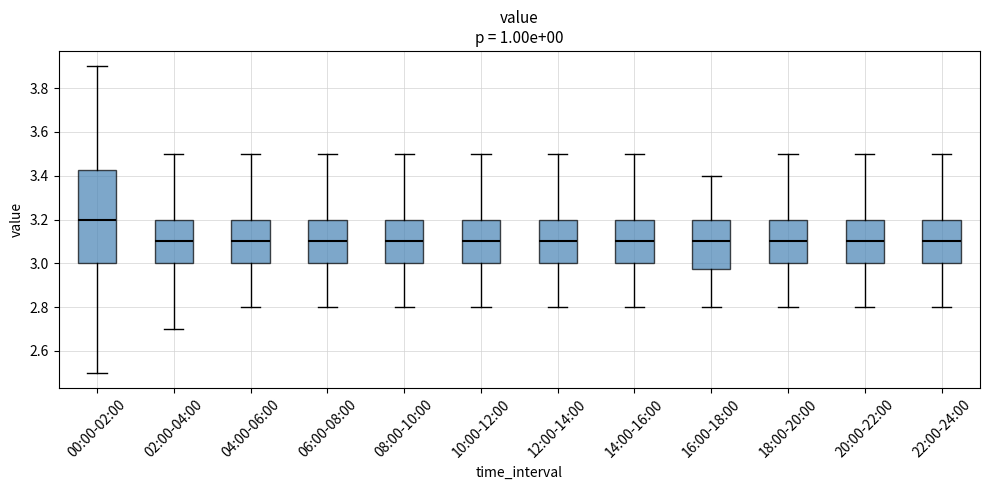

Reading left to right, transcribe this box plot: for each box, give where its median line is, the range the box spans, and where its two whiskers end, as read against the y-axis. The values are not printed on the chart, so give them approximately, as read against the axis.

00:00-02:00: median 3.20, box 3.00 to 3.42, whiskers 2.50 to 3.90
02:00-04:00: median 3.10, box 3.00 to 3.20, whiskers 2.70 to 3.50
04:00-06:00: median 3.10, box 3.00 to 3.20, whiskers 2.80 to 3.50
06:00-08:00: median 3.10, box 3.00 to 3.20, whiskers 2.80 to 3.50
08:00-10:00: median 3.10, box 3.00 to 3.20, whiskers 2.80 to 3.50
10:00-12:00: median 3.10, box 3.00 to 3.20, whiskers 2.80 to 3.50
12:00-14:00: median 3.10, box 3.00 to 3.20, whiskers 2.80 to 3.50
14:00-16:00: median 3.10, box 3.00 to 3.20, whiskers 2.80 to 3.50
16:00-18:00: median 3.10, box 2.98 to 3.20, whiskers 2.80 to 3.40
18:00-20:00: median 3.10, box 3.00 to 3.20, whiskers 2.80 to 3.50
20:00-22:00: median 3.10, box 3.00 to 3.20, whiskers 2.80 to 3.50
22:00-24:00: median 3.10, box 3.00 to 3.20, whiskers 2.80 to 3.50